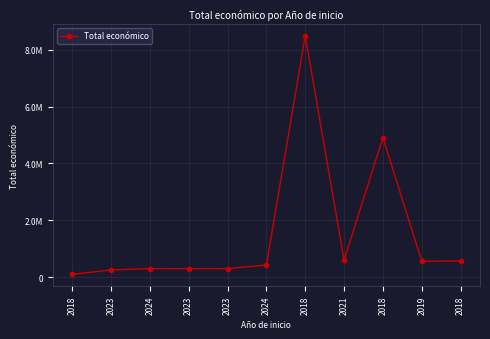

The value at 2021 is 598659. True or false?

True